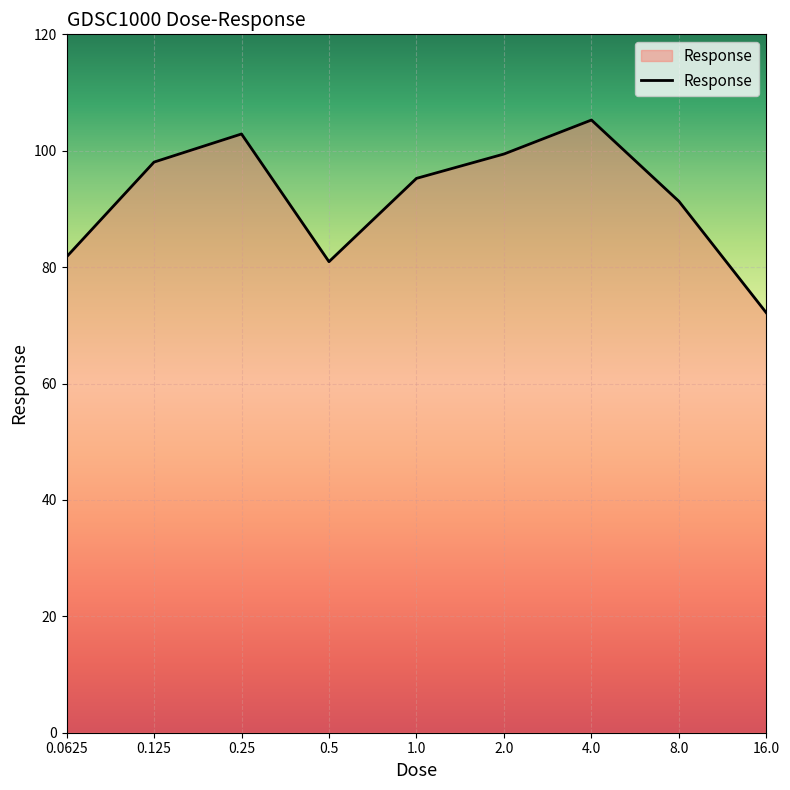

What is the smallest value displayed?

72.1